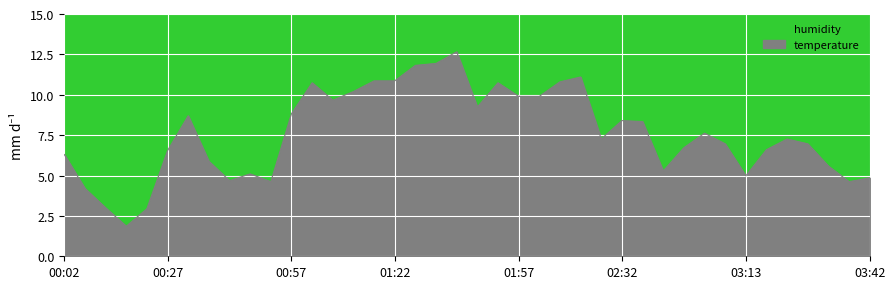

Reading left to right, list all the values displayed in this chart.

humidity: 00:02=61.0	00:07=62.1	00:12=63.1	00:17=64.0	00:22=63.8	00:27=62.3	00:32=60.8	00:37=61.5	00:42=62.5	00:47=62.7	00:52=62.8	00:57=60.9	01:02=60.0	01:07=59.2	01:12=59.5	01:17=59.5	01:22=59.1	01:27=58.8	01:32=58.5	01:37=57.8	01:42=58.8	01:48=58.5	01:57=57.9	02:02=58.5	02:12=57.9	02:17=57.4	02:27=58.7	02:32=58.2	02:37=57.8	02:42=58.8	02:47=58.8	02:53=58.4	02:57=58.1	03:13=58.3	03:18=58.9	03:22=58.6	03:27=57.8	03:33=58.7	03:37=59.2	03:42=58.5
temperature: 00:02=6.3	00:07=4.2	00:12=3.0	00:17=1.9	00:22=2.9	00:27=6.5	00:32=8.7	00:37=5.9	00:42=4.7	00:47=5.1	00:52=4.6	00:57=8.8	01:02=10.7	01:07=9.7	01:12=10.2	01:17=10.9	01:22=10.9	01:27=11.8	01:32=11.9	01:37=12.7	01:42=9.2	01:48=10.7	01:57=9.9	02:02=9.9	02:12=10.8	02:17=11.1	02:27=7.3	02:32=8.4	02:37=8.3	02:42=5.3	02:47=6.7	02:53=7.6	02:57=7.0	03:13=5.0	03:18=6.6	03:22=7.3	03:27=7.0	03:33=5.6	03:37=4.6	03:42=4.9